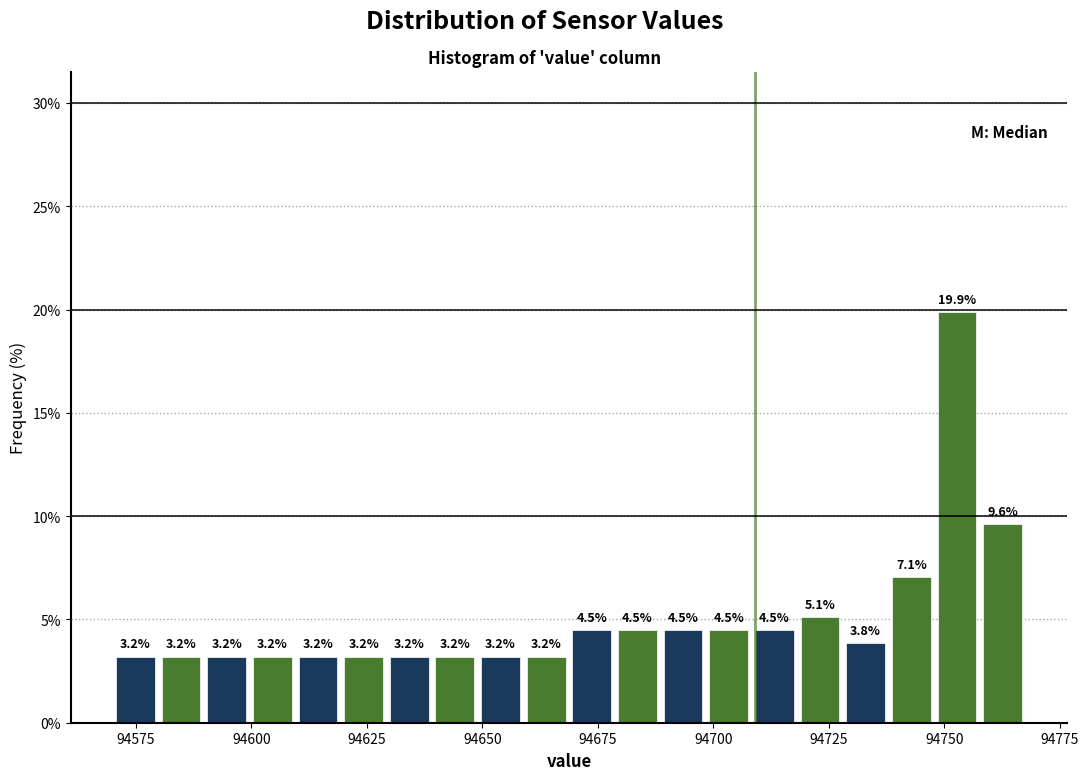

Around what value on the x-axis is the tallest bar? Give the approximate position of its centre, as read against the axis.

94755